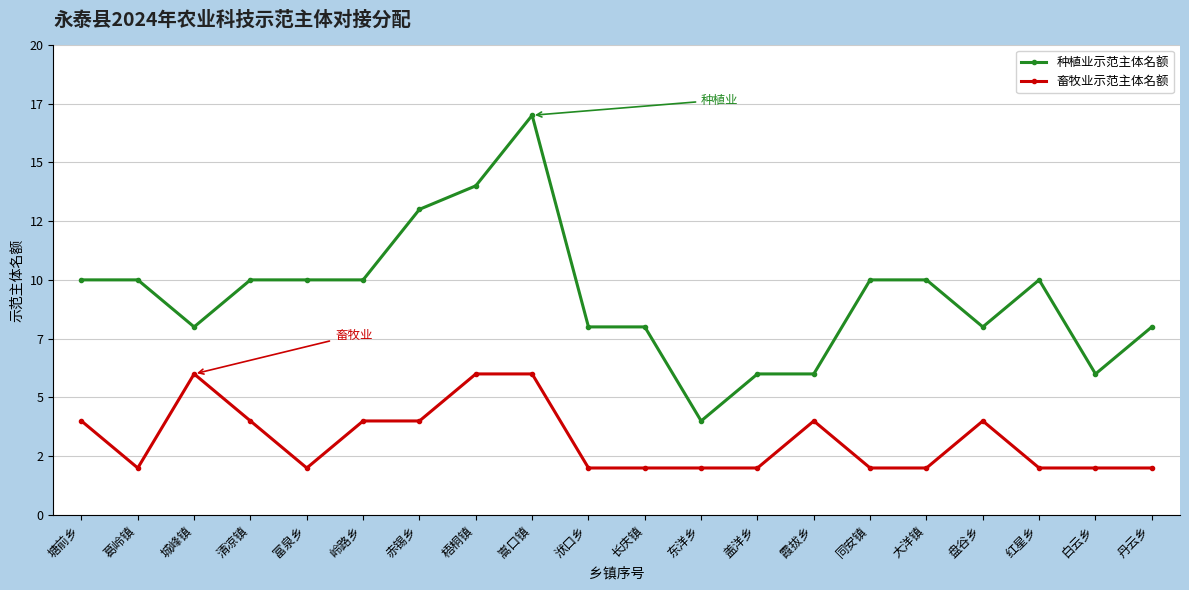

What are all the series names shown in the legend?

种植业示范主体名额, 畜牧业示范主体名额